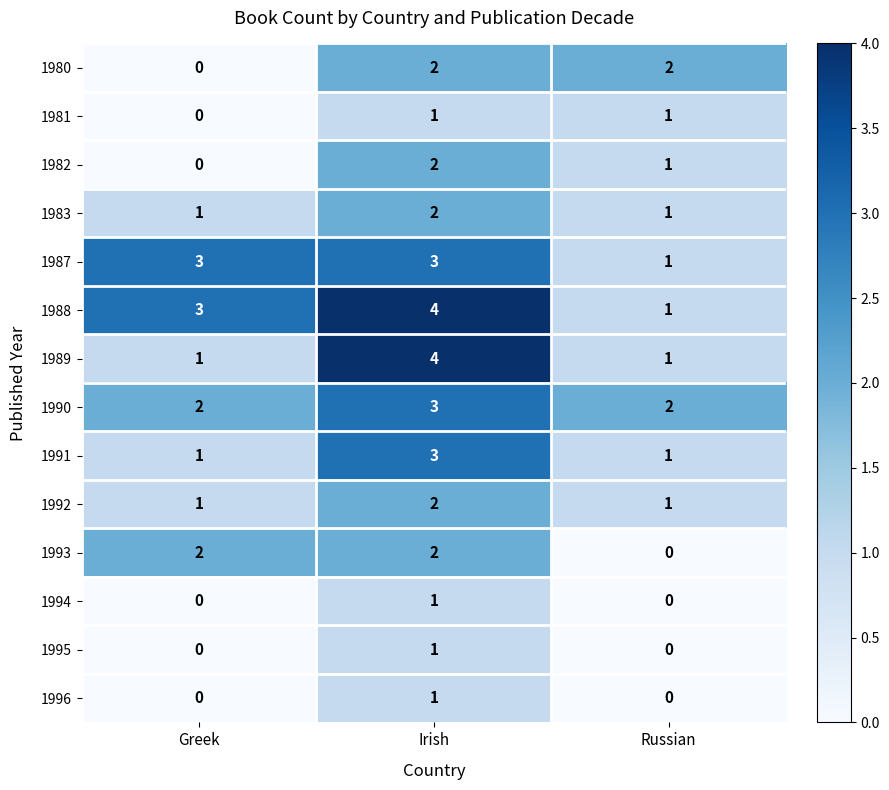

Which series has the largest total across all categories?

1988